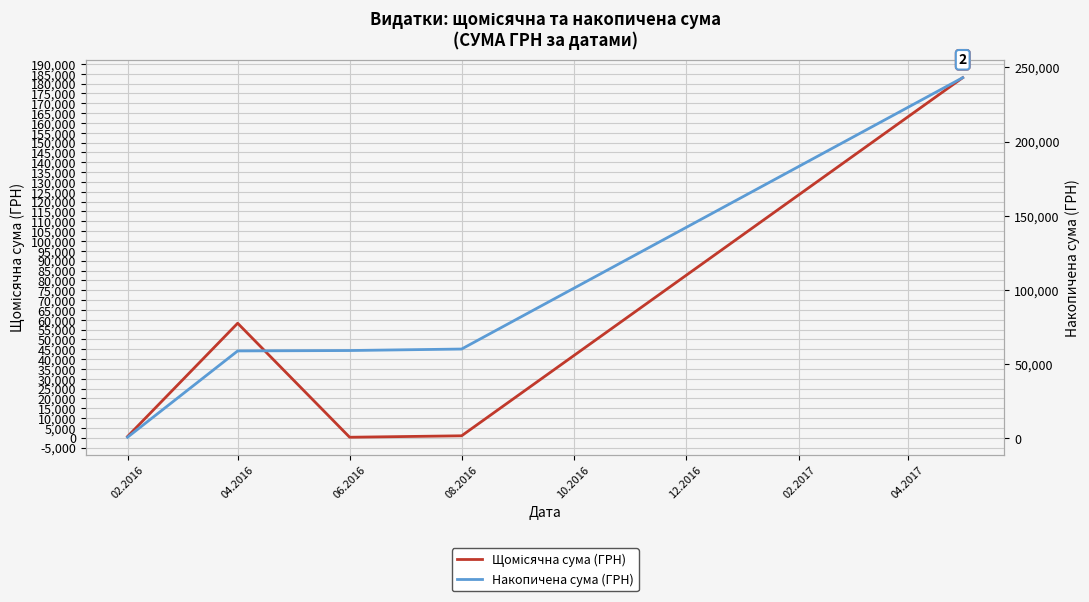

Is this an area chart (filled region under the line)?

No